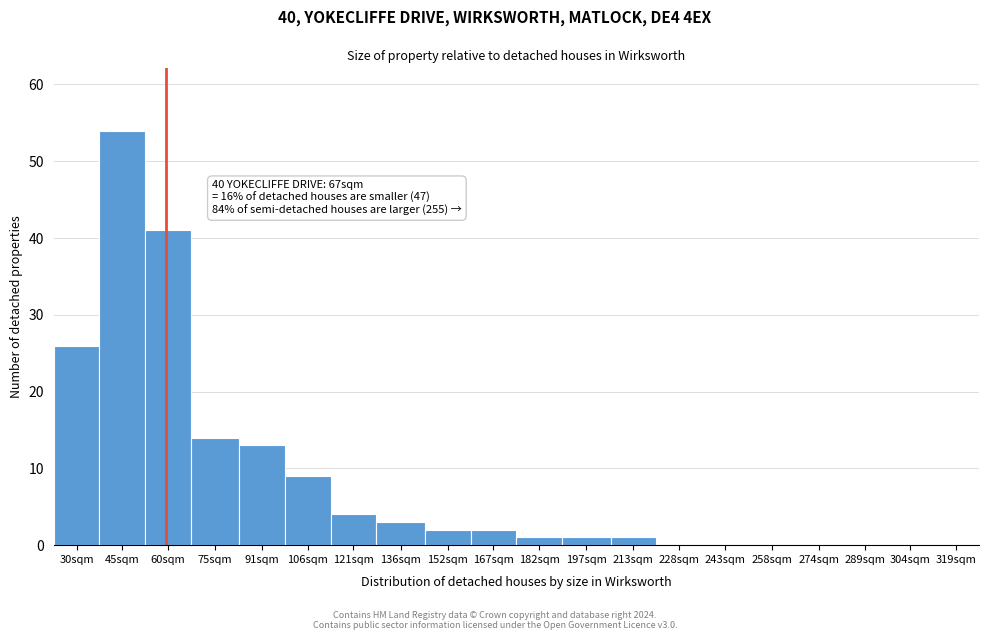

Reading left to right, what are all the values shown in this chart?

30sqm=26	45sqm=54	60sqm=41	75sqm=14	91sqm=13	106sqm=9	121sqm=4	136sqm=3	152sqm=2	167sqm=2	182sqm=1	197sqm=1	213sqm=1	228sqm=0	243sqm=0	258sqm=0	274sqm=0	289sqm=0	304sqm=0	319sqm=0